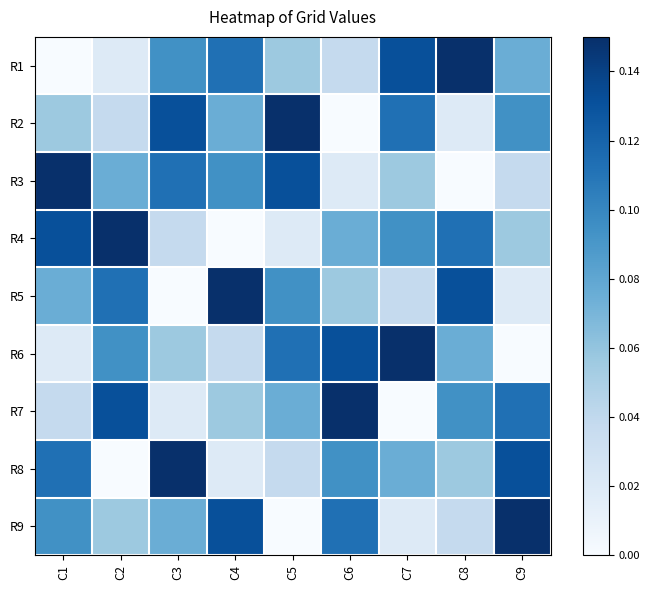

Count the number of categories in the chart.

9